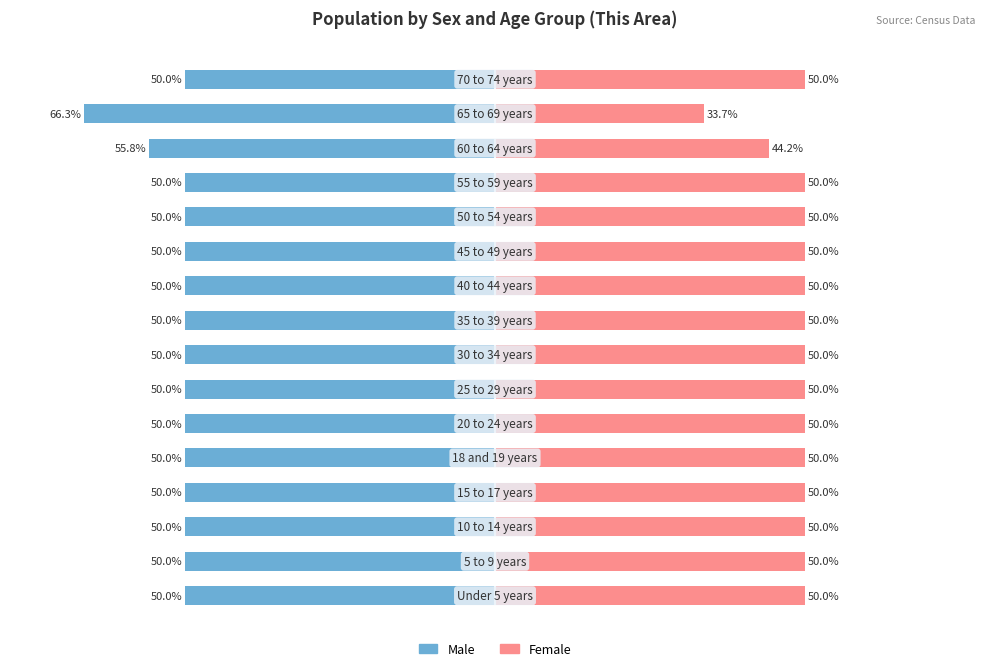

Reading left to right, list all the values displayed in this chart.

Male: -50.0	-50.0	-50.0	-50.0	-50.0	-50.0	-50.0	-50.0	-50.0	-50.0	-50.0	-50.0	-50.0	-55.8	-66.3	-50.0
Female: 50.0	50.0	50.0	50.0	50.0	50.0	50.0	50.0	50.0	50.0	50.0	50.0	50.0	44.2	33.7	50.0